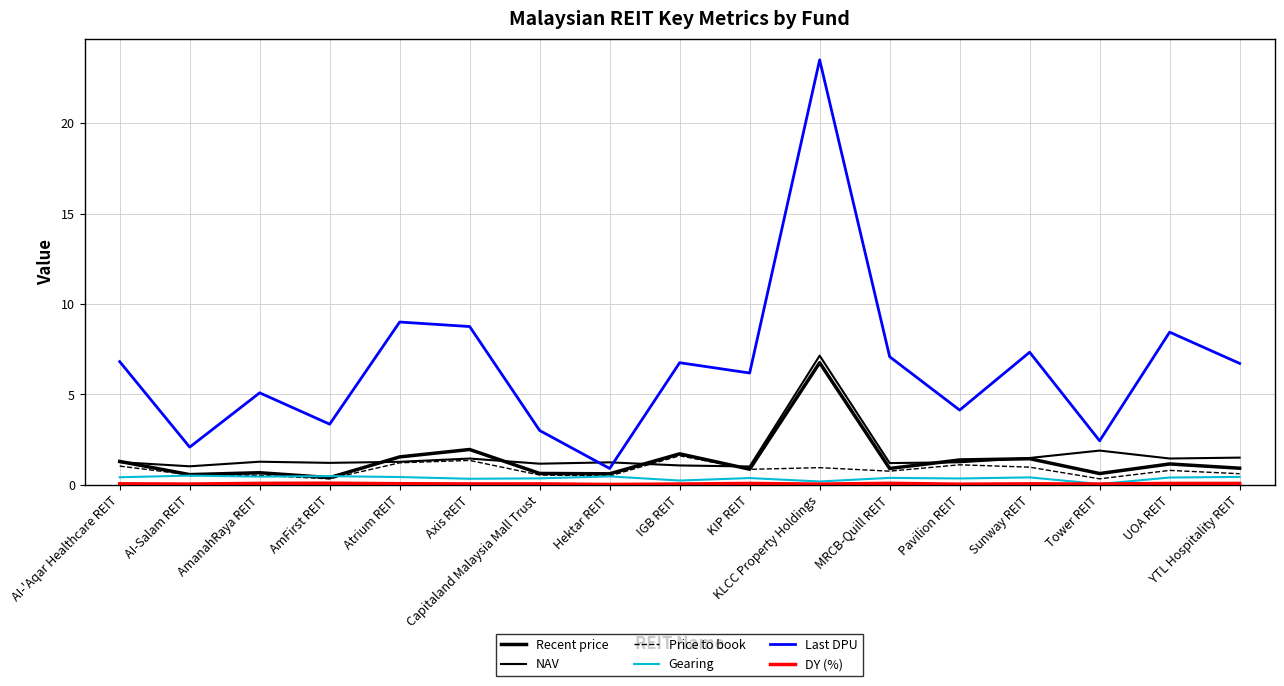

Does the chart have visible grid lines?

Yes